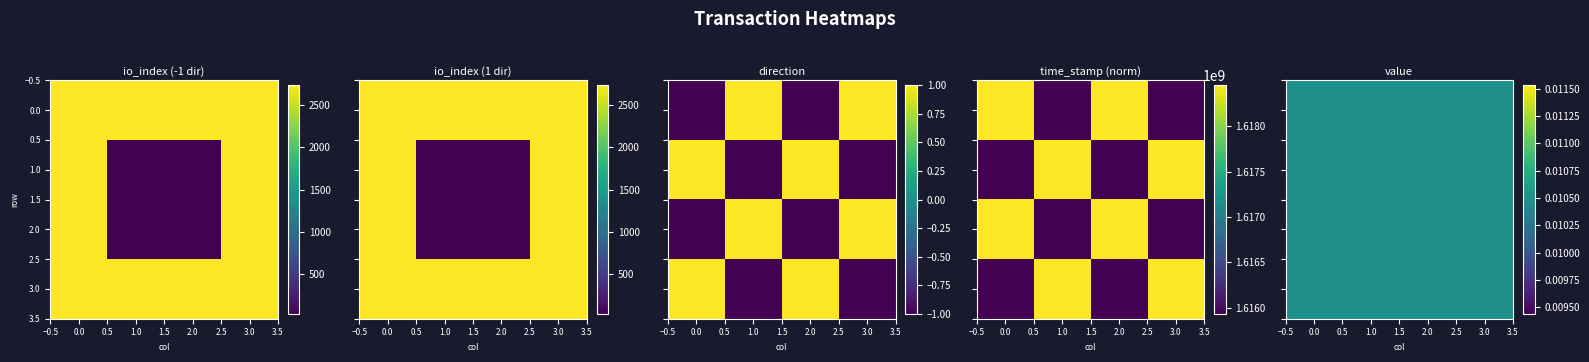

Is it true that aa3ad2a551ba180aa95dedbe43c280d32a94b6e equals 0.5 at valid_mainchain?

False